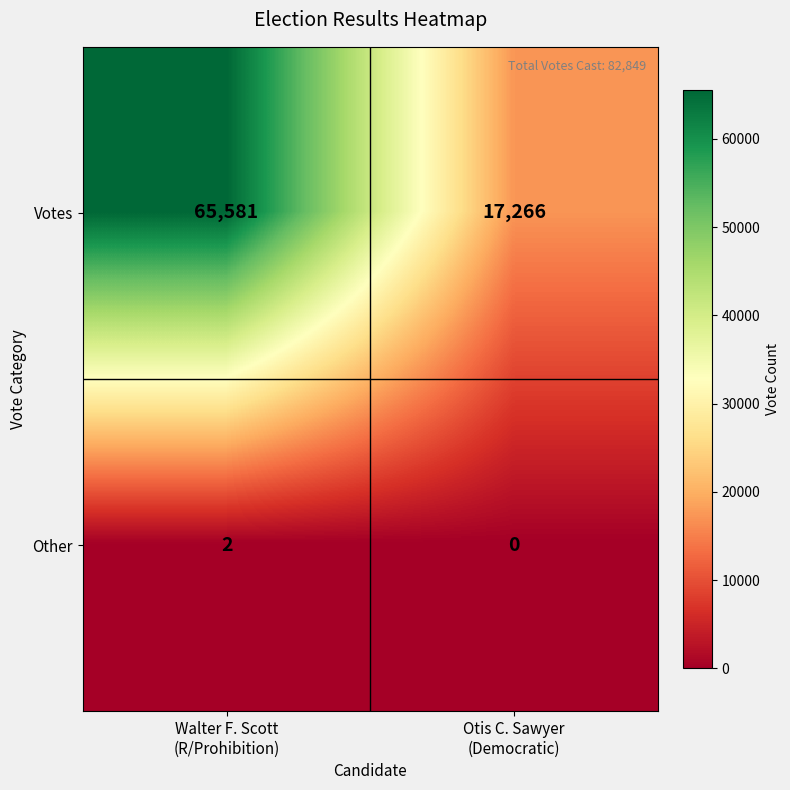

Which series has the largest total across all categories?

Votes